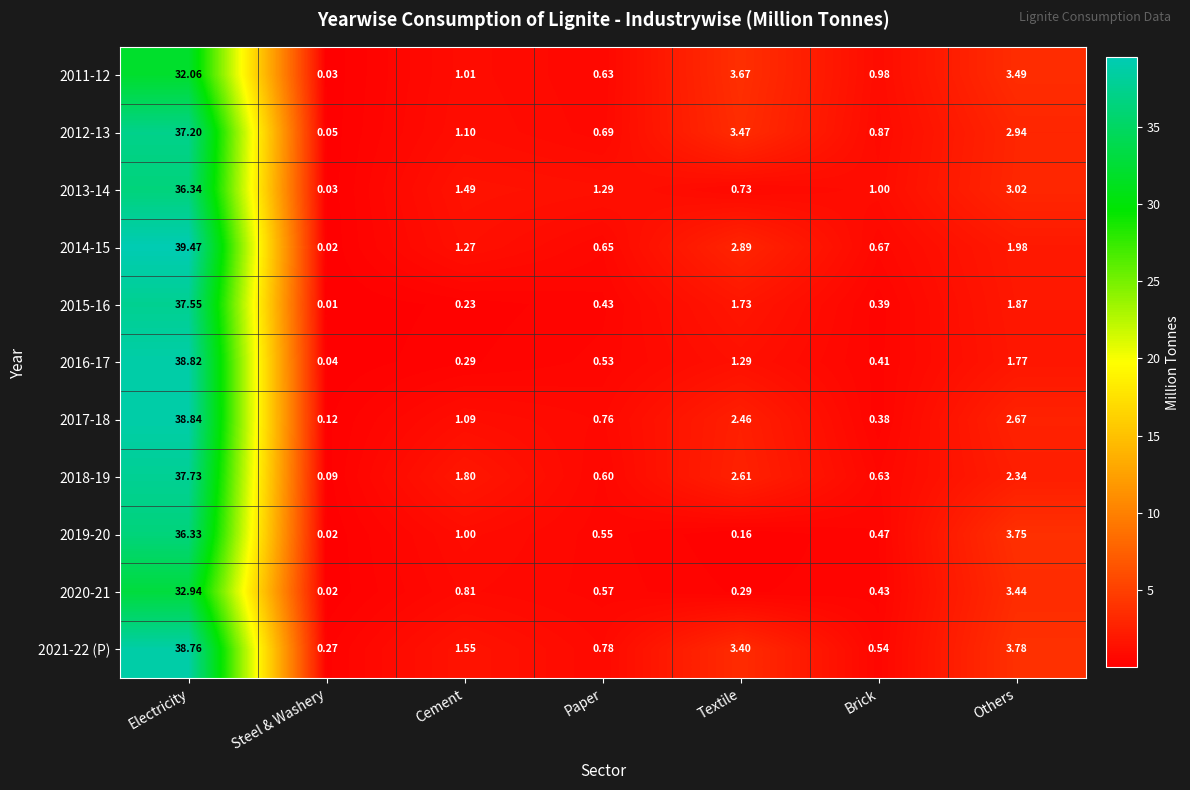

Between Electricity and Paper, which series saw the biggest shift?

2014-15